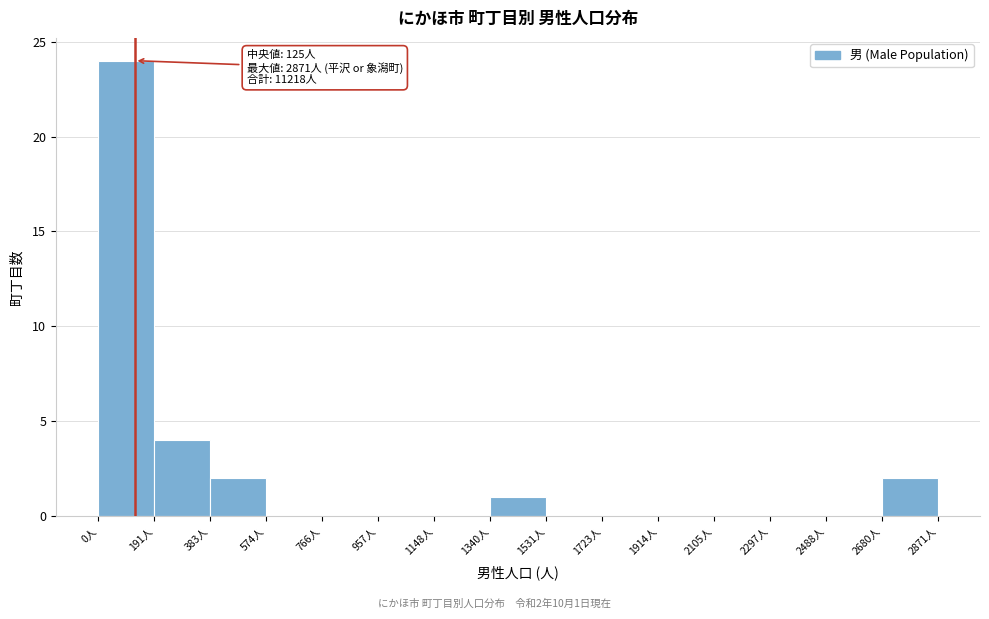

Which range on the x-axis has the tallest bar?

0 to 200